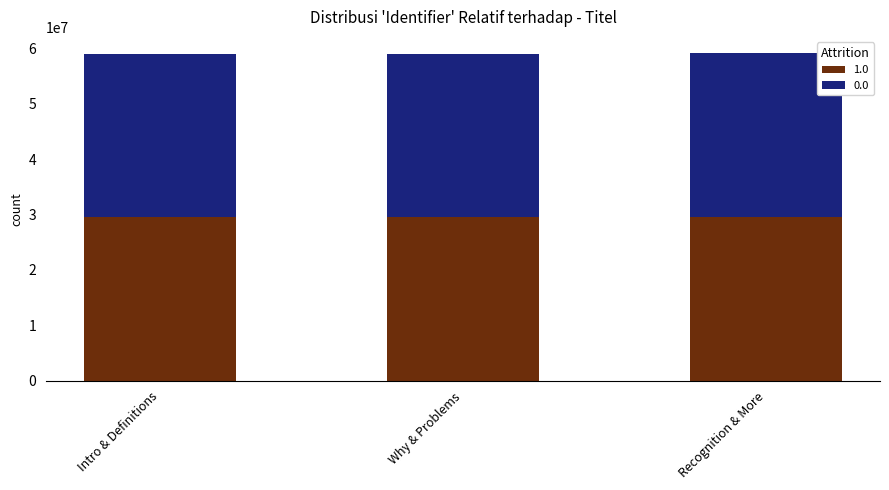

What is the highest value of the 1.0 series?

29582394